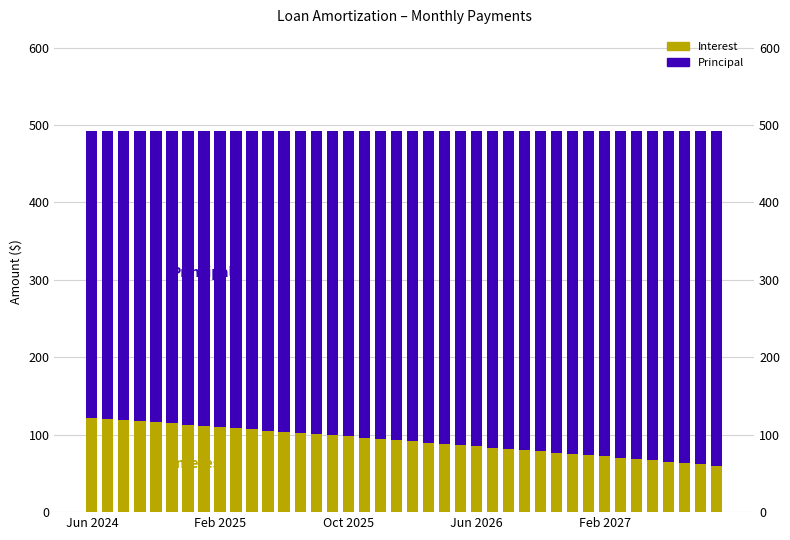

How many bars are there in total?

80